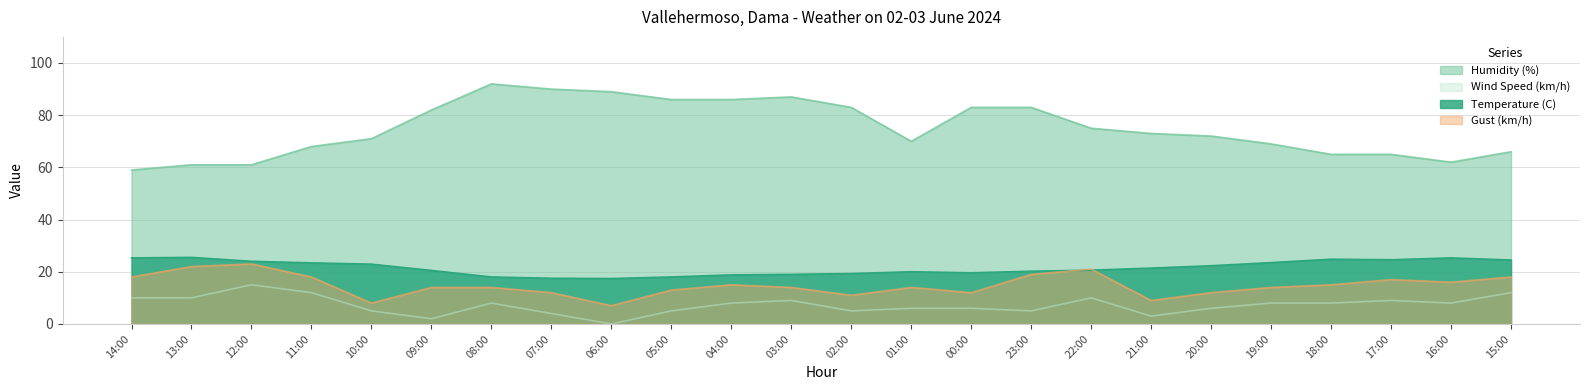

Which series has the widest spread of values?

Humidity (%)